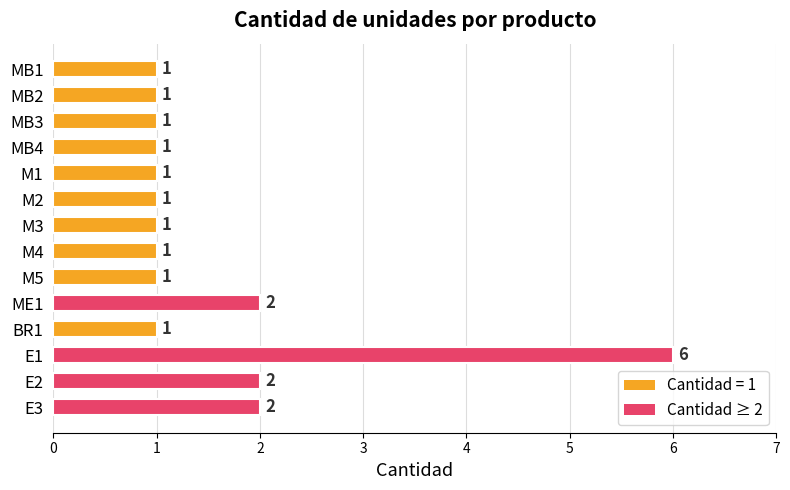

What is the sum of all values?

22